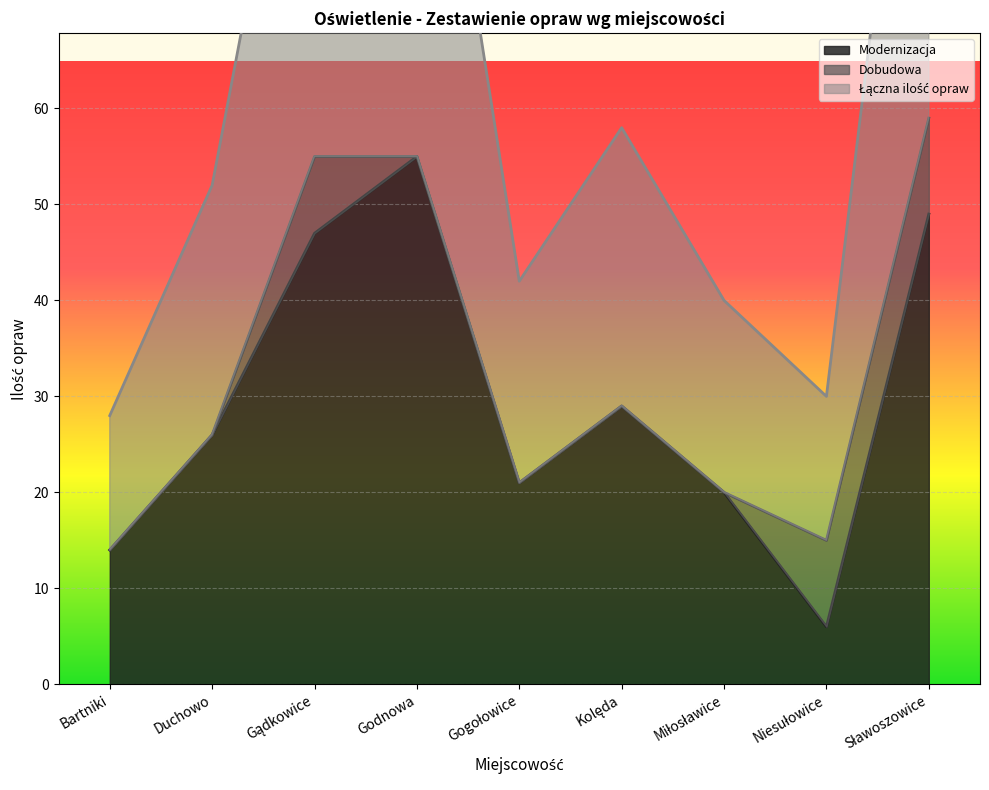

The Modernizacja series shows 55 at Godnowa. True or false?

True